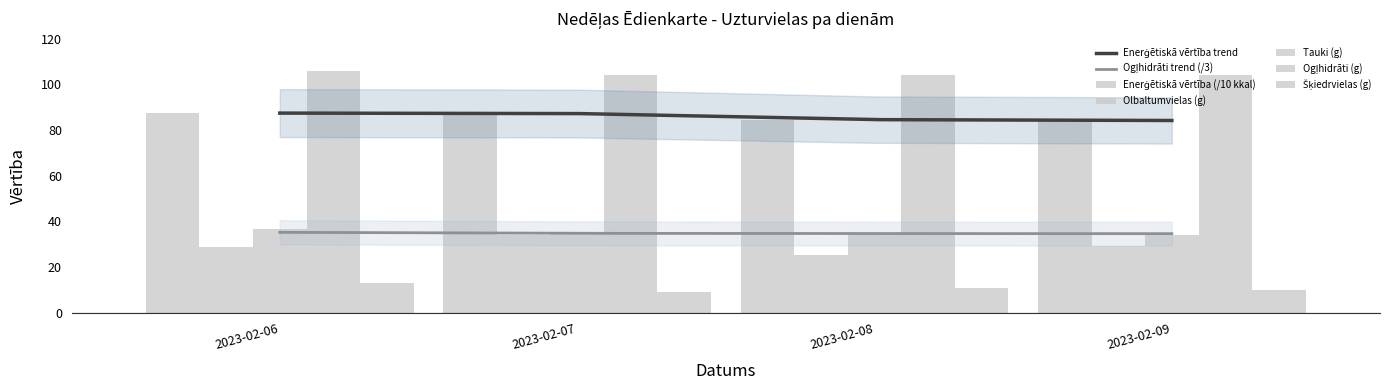

Rank the series by their maximum value, from lowest to highest.

Šķiedrvielas, Olbaltumvielas, Tauki, Enerģētiskā vērtība (kkal), Ogļhidrāti